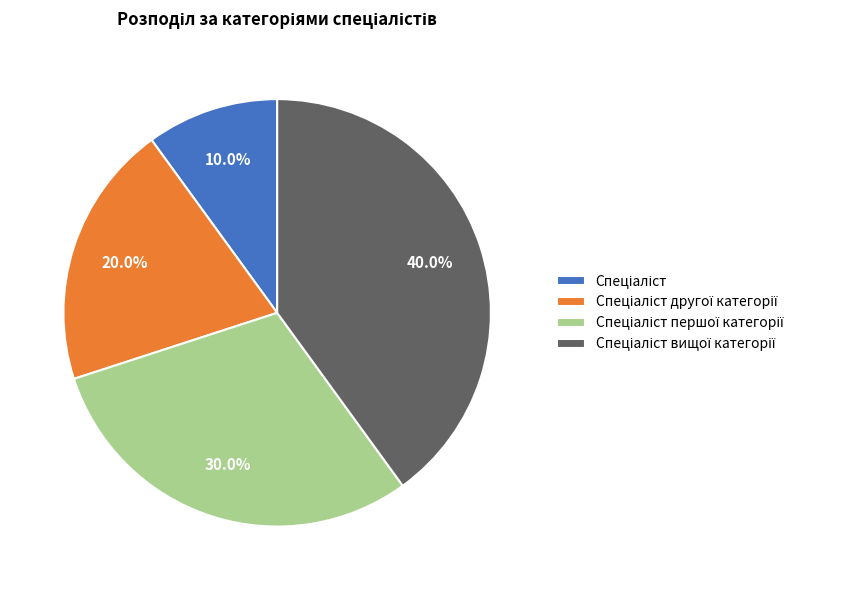

Is there any slice that represents more than half of the pie?

No